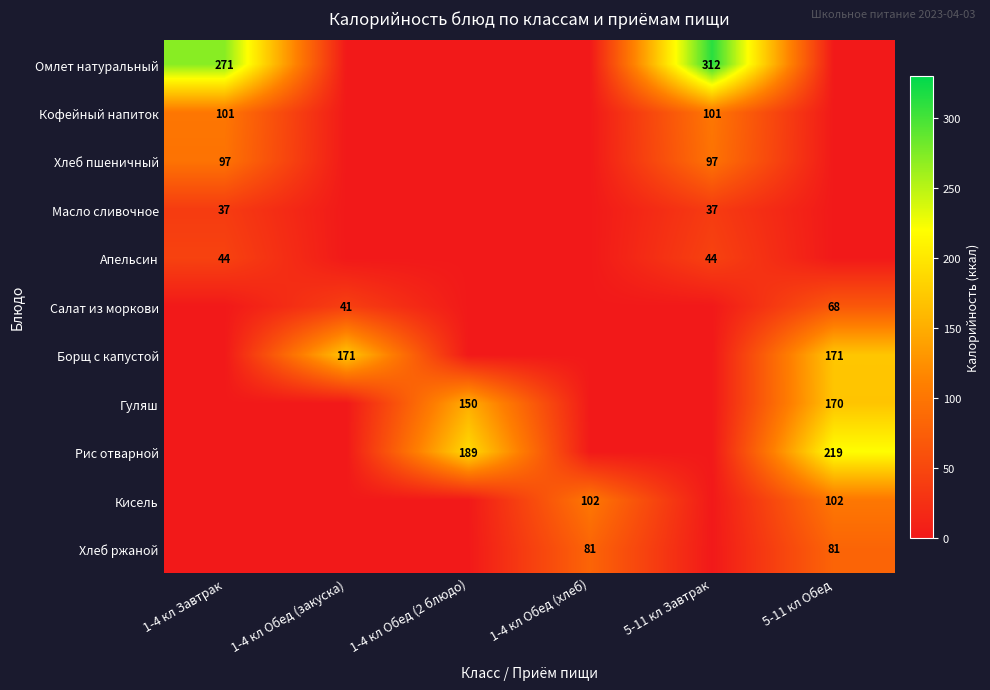

The value of Масло сливочное at 5-11 кл Завтрак is 50. True or false?

False